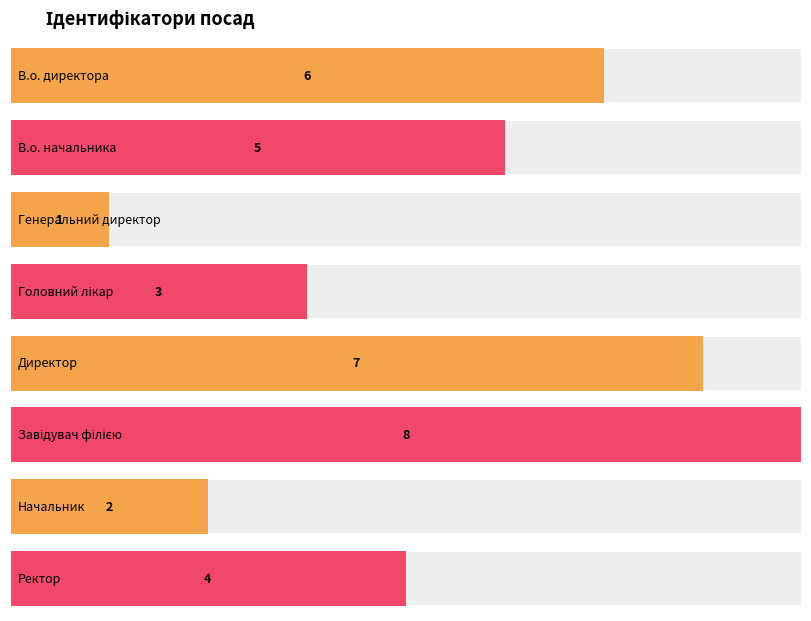

Reading left to right, list all the values displayed in this chart.

6	5	1	3	7	8	2	4